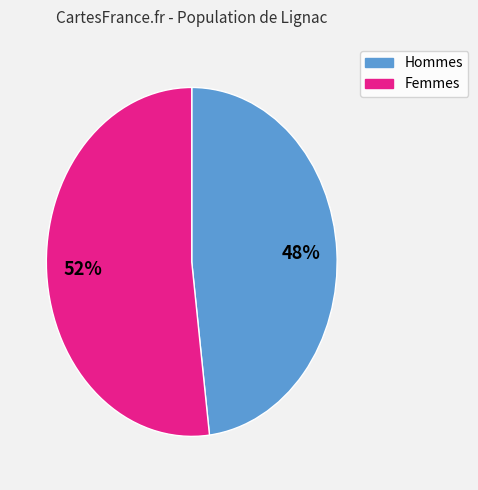

To the nearest percent, what is the average slice percentage?

50%